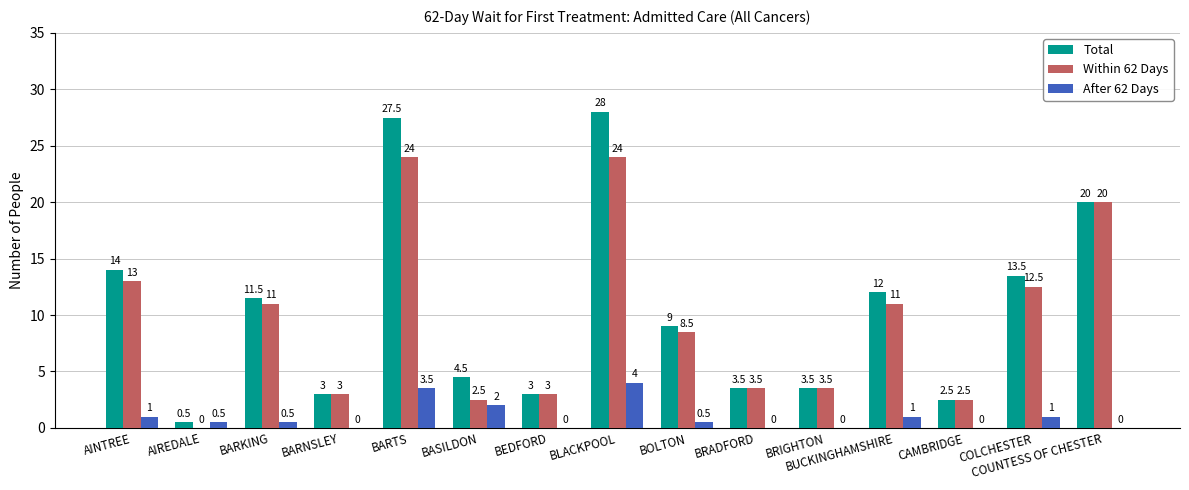

How many categories are shown in the chart?

15